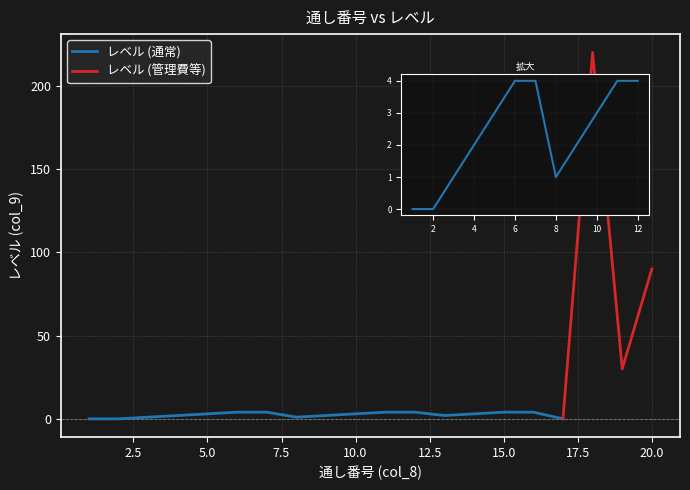

Reading left to right, list all the values displayed in this chart.

通し番号: 1=1	2=2	3=3	4=4	5=5	6=6	7=7	8=8	9=9	10=10	11=11	12=12	13=13	14=14	15=15	16=16	17=17	18=18	19=19	20=20
レベル: 1=0	2=0	3=1	4=2	5=3	6=4	7=4	8=1	9=2	10=3	11=4	12=4	13=2	14=3	15=4	16=4	17=0	18=220	19=30	20=90